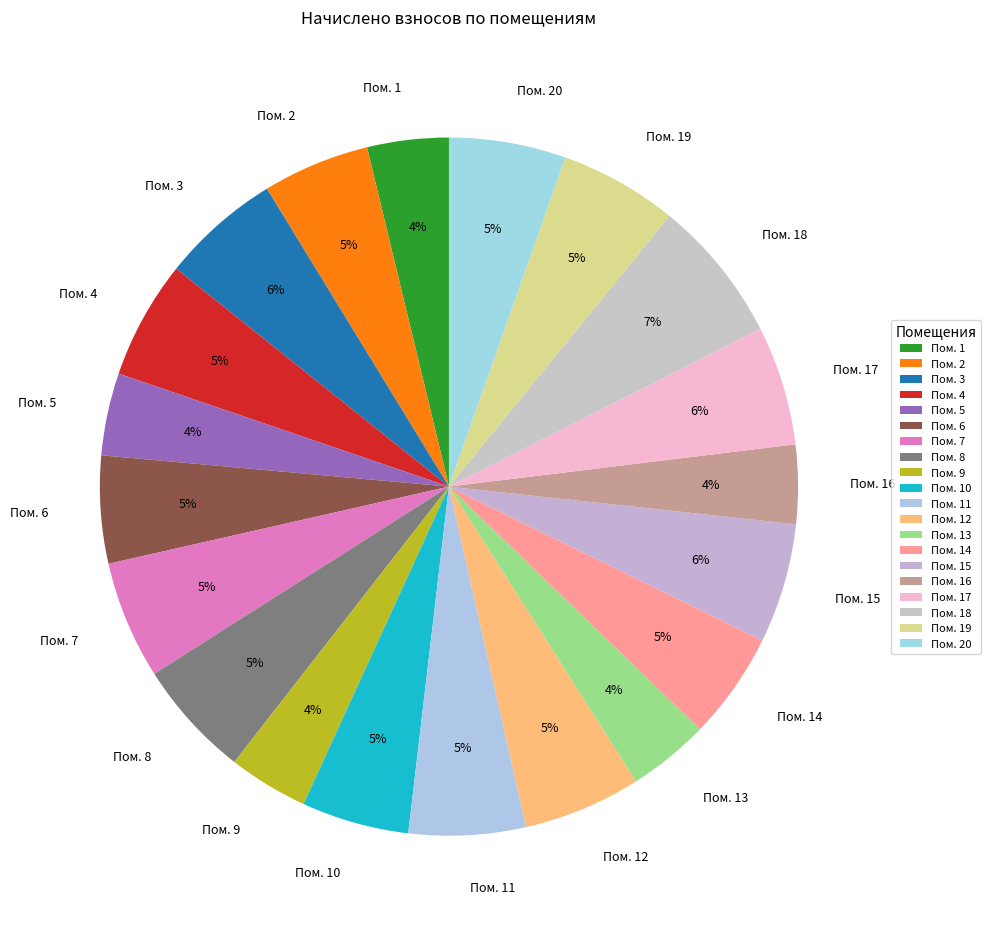

What is the ratio of the value at Пом. 15 to the value at Пом. 9?

1.5